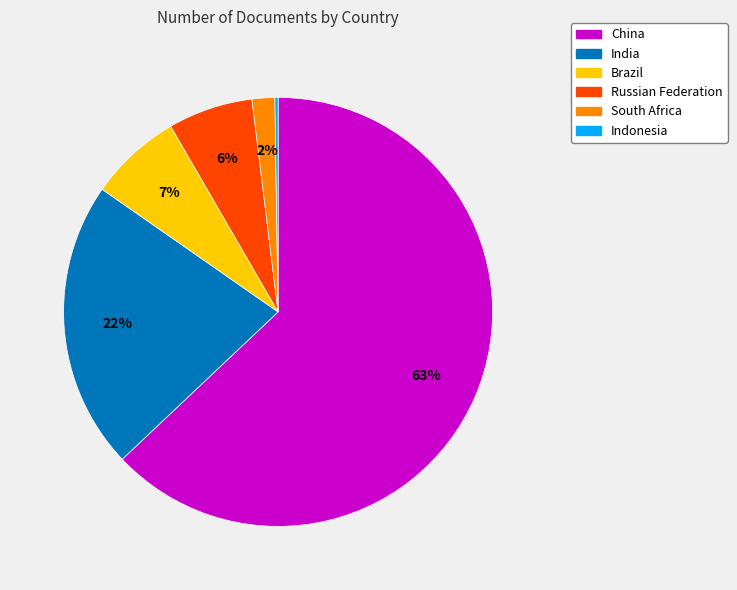

Is there any slice that represents more than half of the pie?

Yes